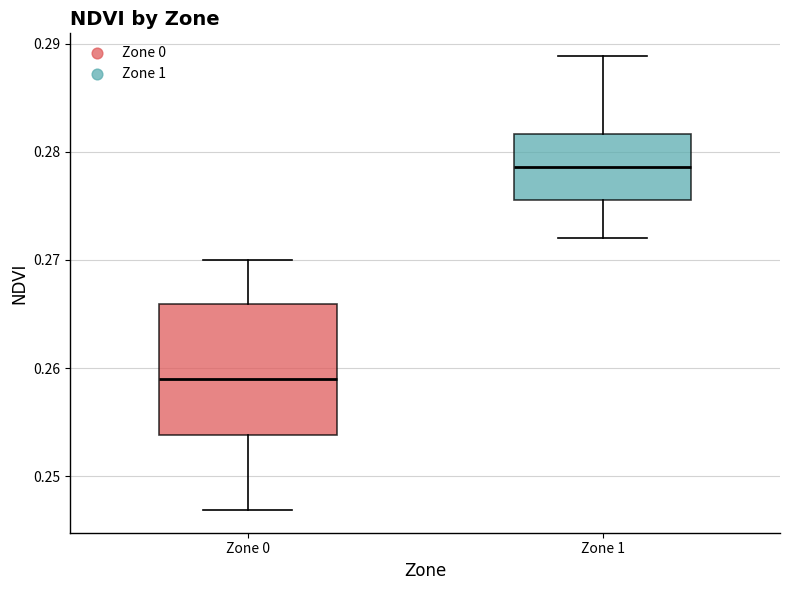

Where does the upper whisker of the box for Zone 1 end on the y-axis? The values are not printed on the chart, so give them approximately, as read against the axis.

0.289